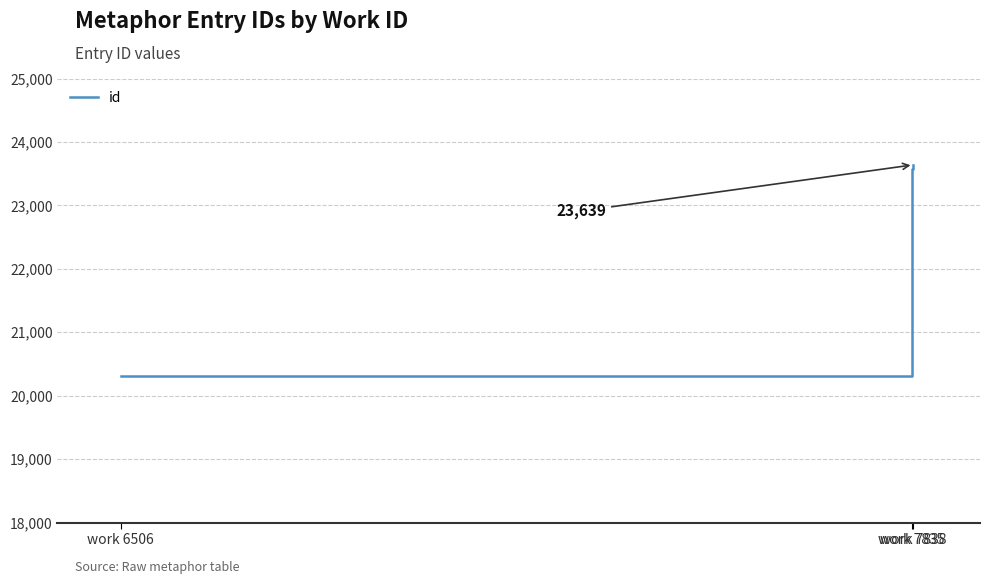

What is the change in value from work 7835 to work 7838?

+64